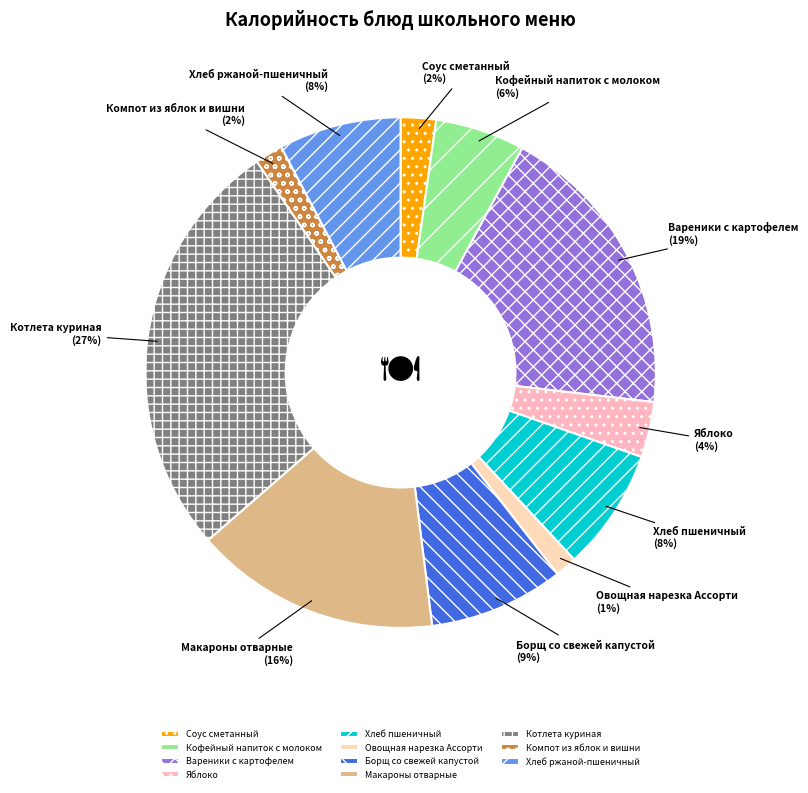

What is the ratio of the value at Хлеб ржаной-пшеничный to the value at Вареники с картофелем?

0.4